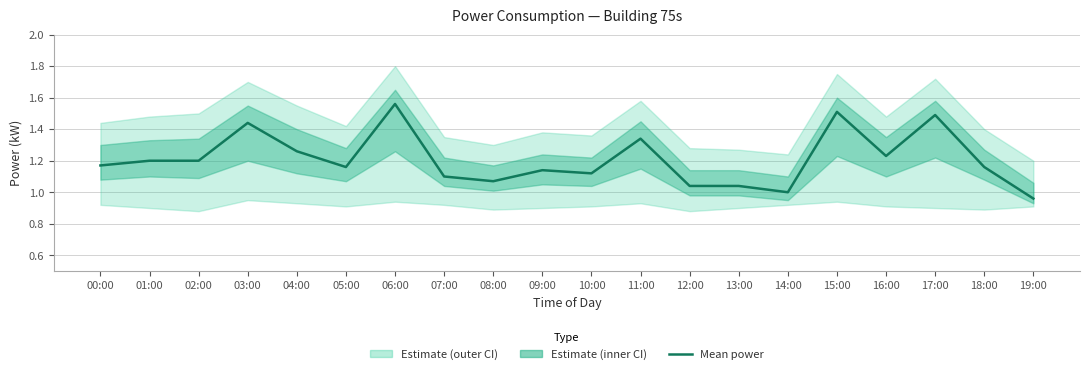

Reading left to right, extract all data points from this chart.

1.2	1.2	1.2	1.4	1.3	1.2	1.6	1.1	1.1	1.1	1.1	1.3	1.0	1.0	1.0	1.5	1.2	1.5	1.2	1.0